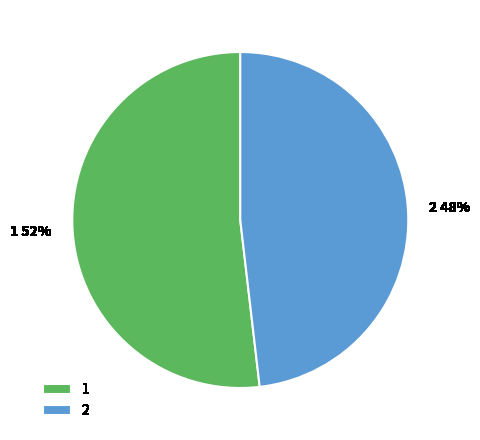

To the nearest percent, what is the difference between the largest and smallest slice percentages?

4%